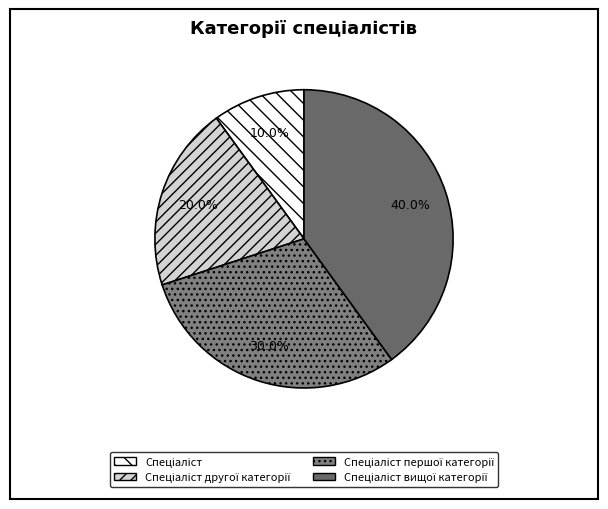

To the nearest percent, what is the difference between the Спеціаліст другої категорії and Спеціаліст slice percentages?

10%